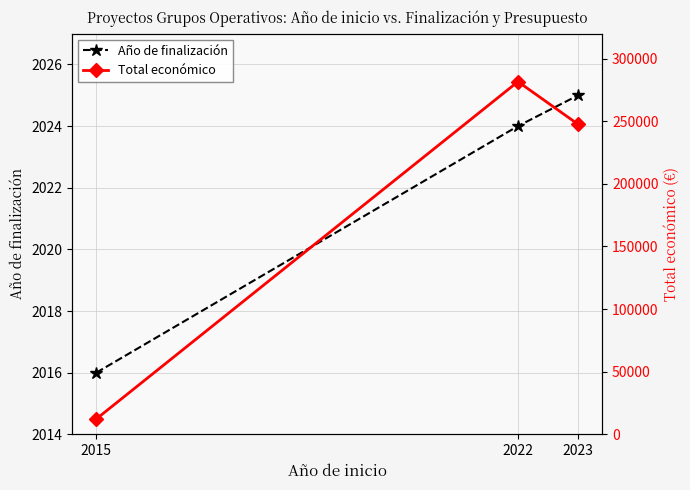

Between 2022 and 2023, which series saw the biggest shift?

Total económico